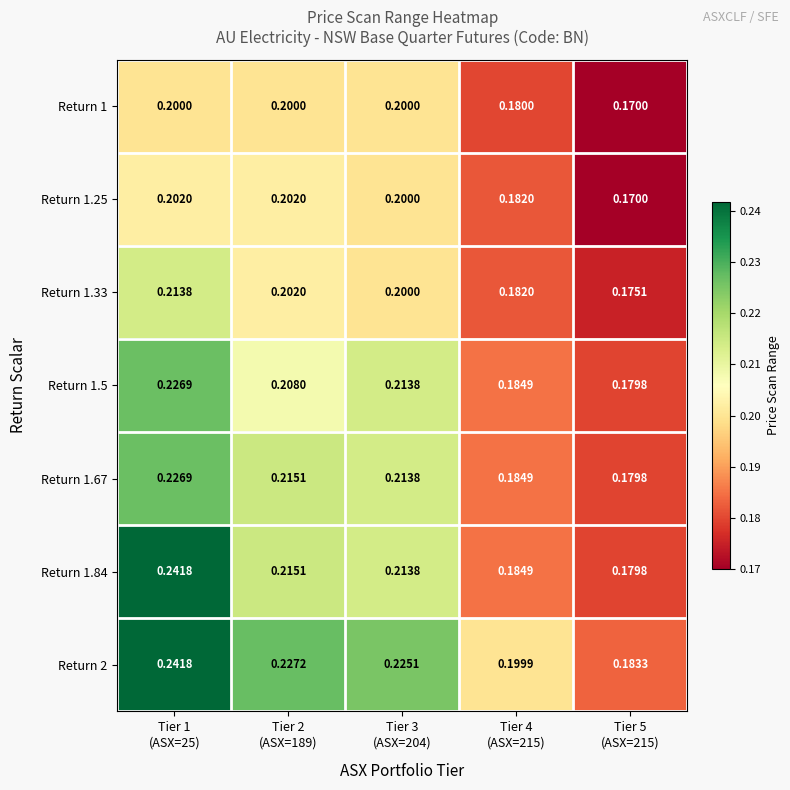

At Tier 2 (ASX=189), list the series in order from largest to smallest.

Return 2, Return 1.67, Return 1.84, Return 1.5, Return 1.25, Return 1.33, Return 1